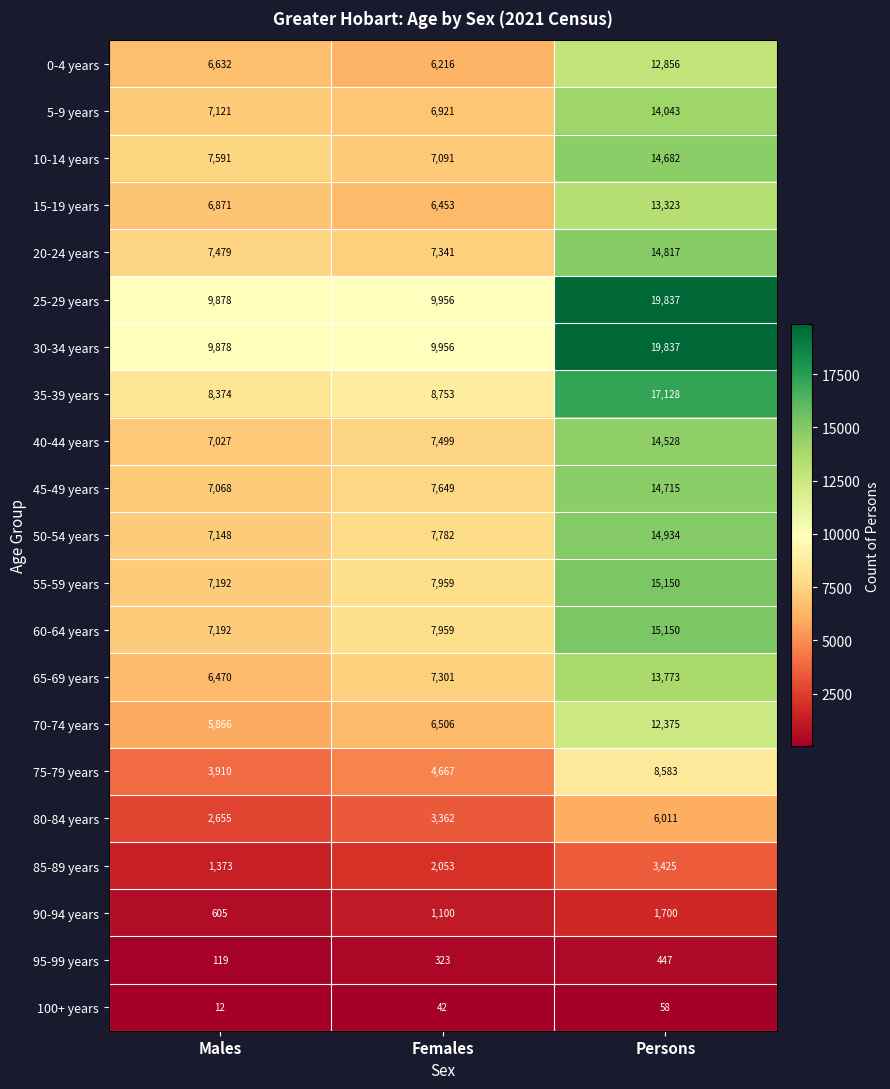

Where is 60-64 years nearest to the value 11171?

Females